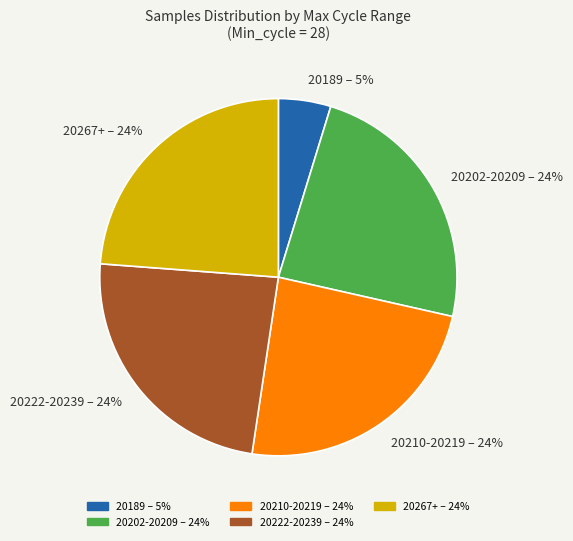

The 20210-20219 – 24% slice represents 24% of the pie. True or false?

True